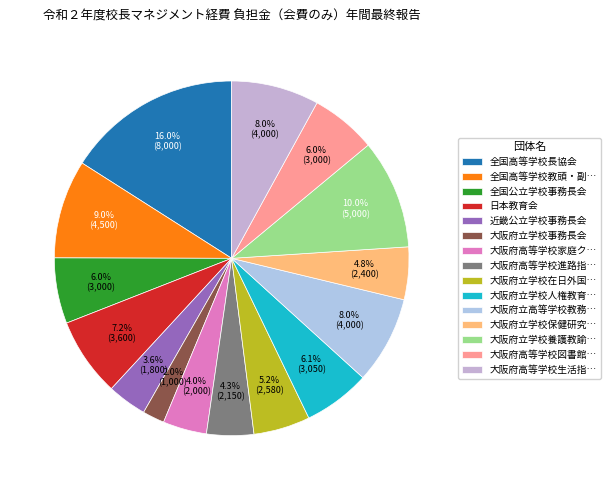

Does any single category account for the majority?

No